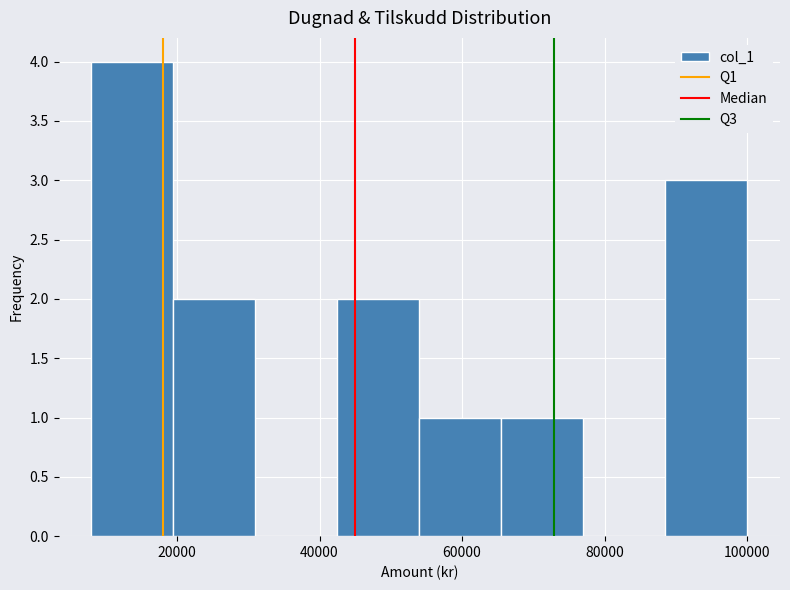

Reading left to right, list every bar in this chart as the range it spans on the x-axis followed by its height. Neither the bar edges nor the heights are printed on the chart, so give them approximately, as read against the axes.

8000 to 19500: 4
19500 to 31000: 2
31000 to 42500: 0
42500 to 54000: 2
54000 to 65500: 1
65500 to 77000: 1
77000 to 88500: 0
88500 to 100000: 3